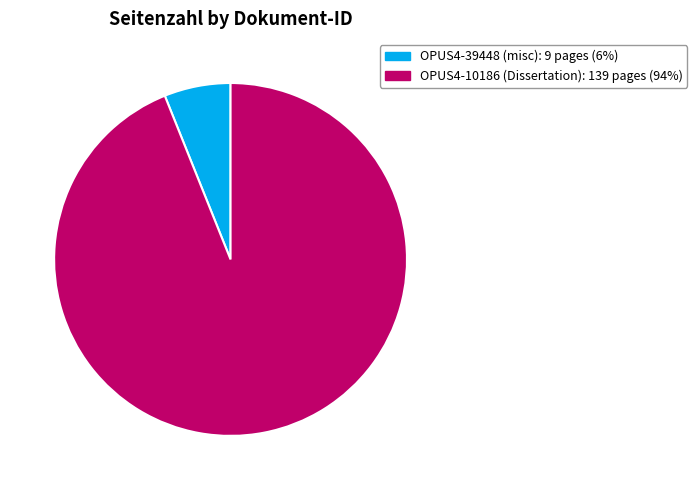

The OPUS4-39448 (misc) slice represents 6% of the pie. True or false?

True